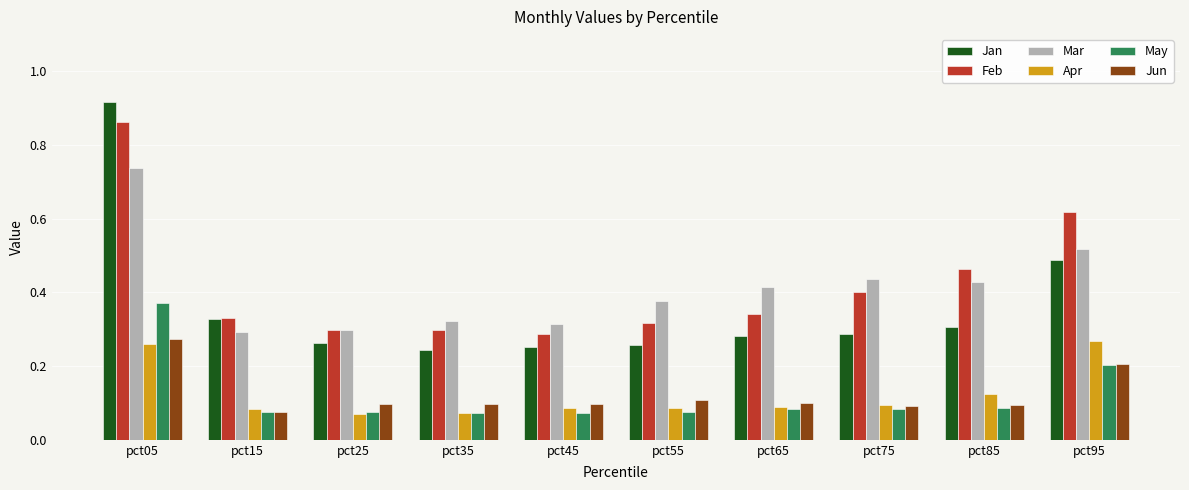

Which label corresponds to the largest value in the chart?

pct05